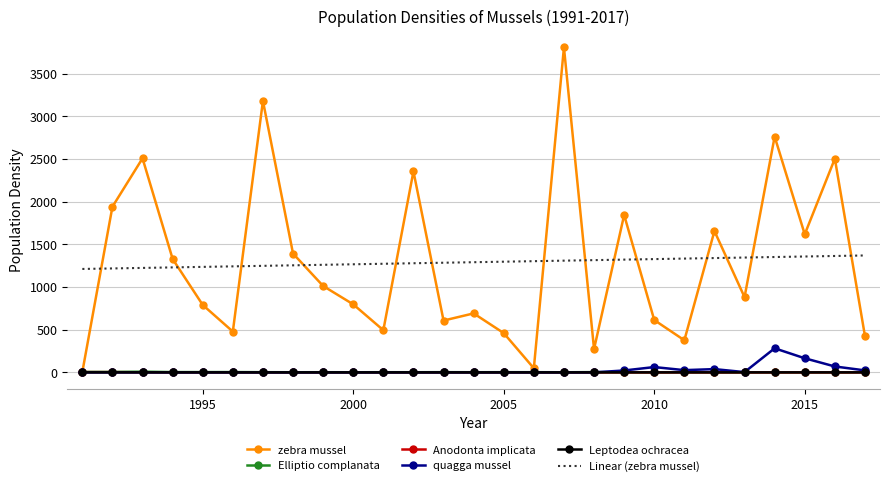

Which series has the largest range (max minus min)?

zebra mussel